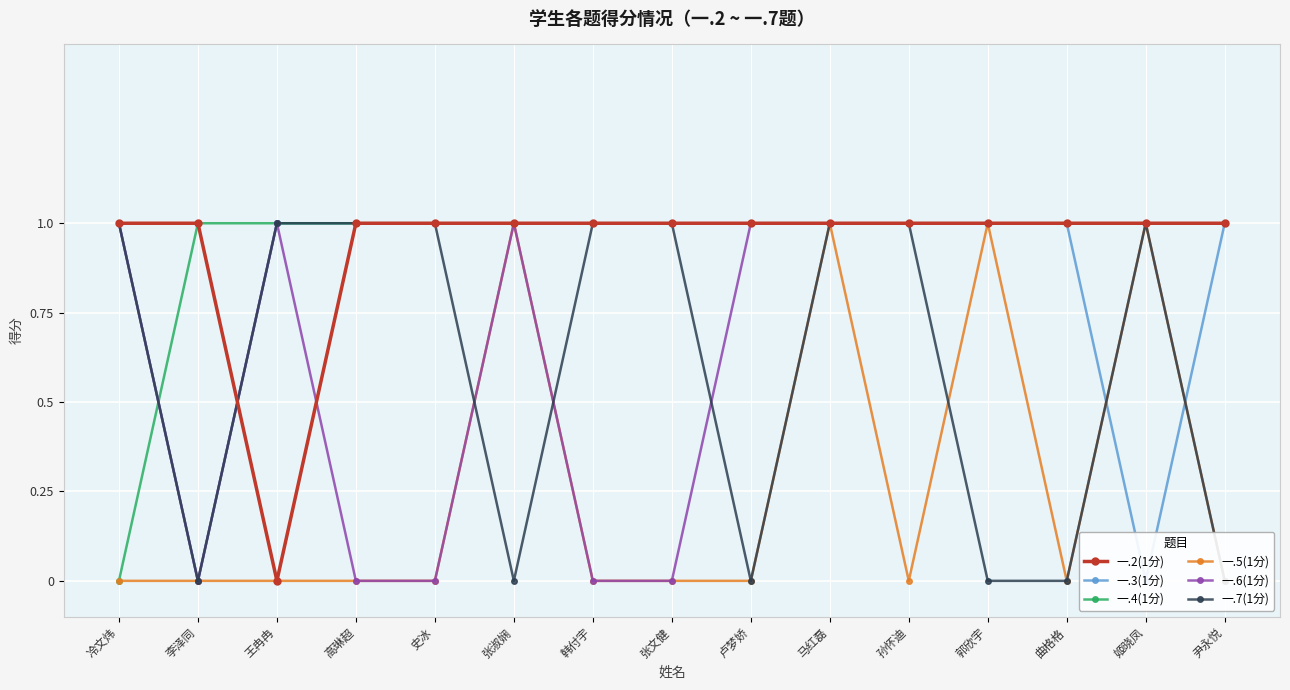

How many data points in 一.4(1分) are less than 1?

1